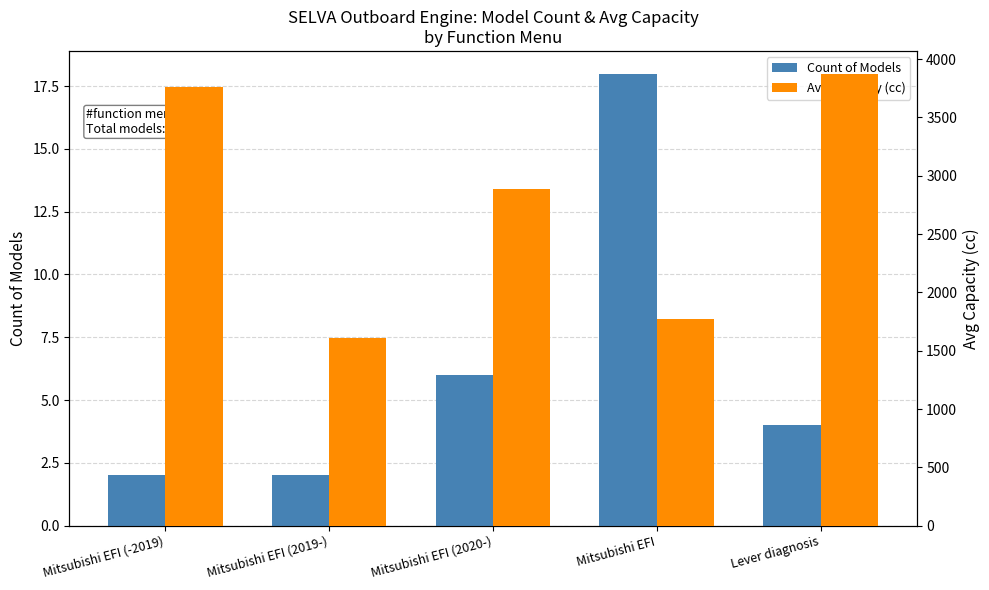

Reading left to right, list all the values displayed in this chart.

Count of Models: Mitsubishi EFI (-2019)=2	Mitsubishi EFI (2019-)=2	Mitsubishi EFI (2020-)=6	Mitsubishi EFI=18	Lever diagnosis=4
Avg Capacity (cc): Mitsubishi EFI (-2019)=3760	Mitsubishi EFI (2019-)=1608	Mitsubishi EFI (2020-)=2889	Mitsubishi EFI=1776	Lever diagnosis=3877